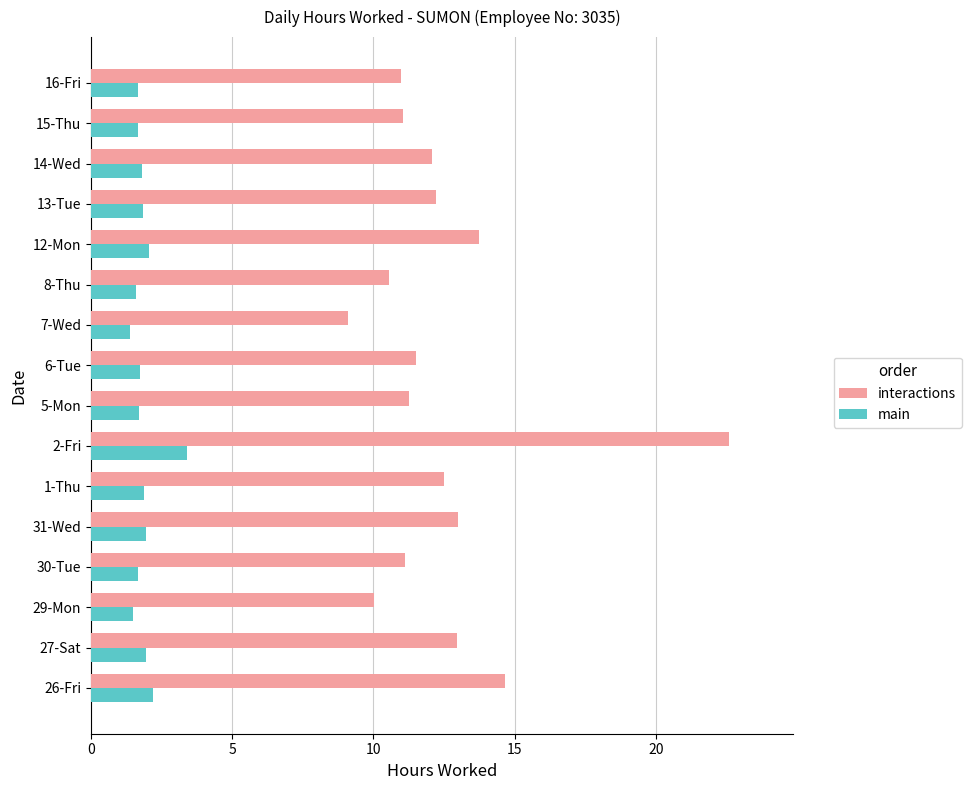

List the series in order of their overall mean, highest first.

interactions, main